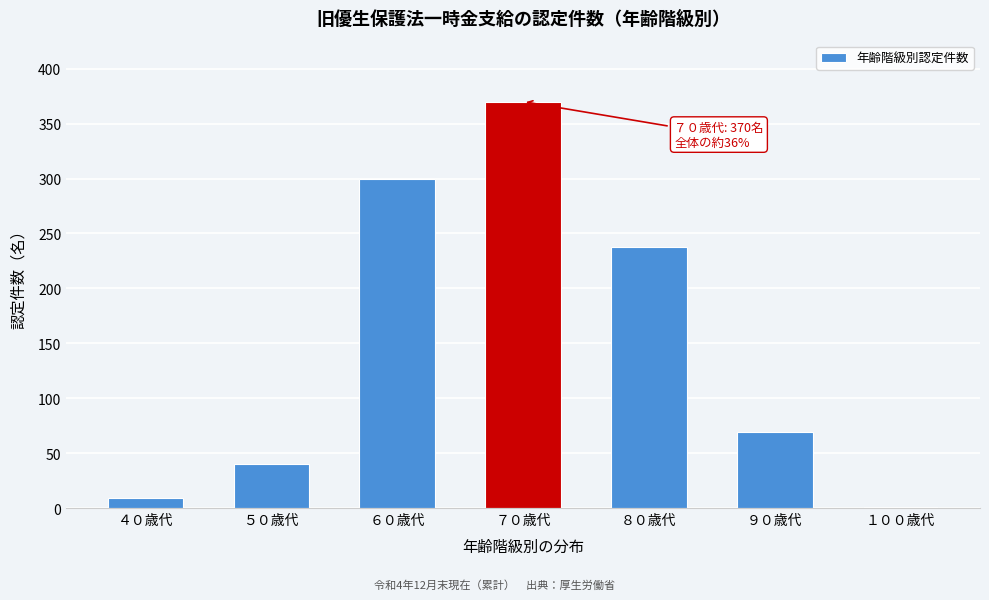

Reading left to right, transcribe all the data shown in this chart.

４０歳代=9	５０歳代=40	６０歳代=300	７０歳代=370	８０歳代=238	９０歳代=69	１００歳代=1